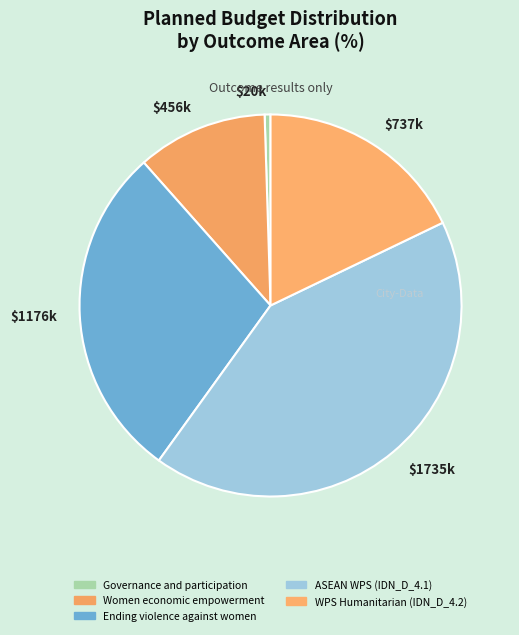

Which category has the smallest portion of the pie?

Governance and participation